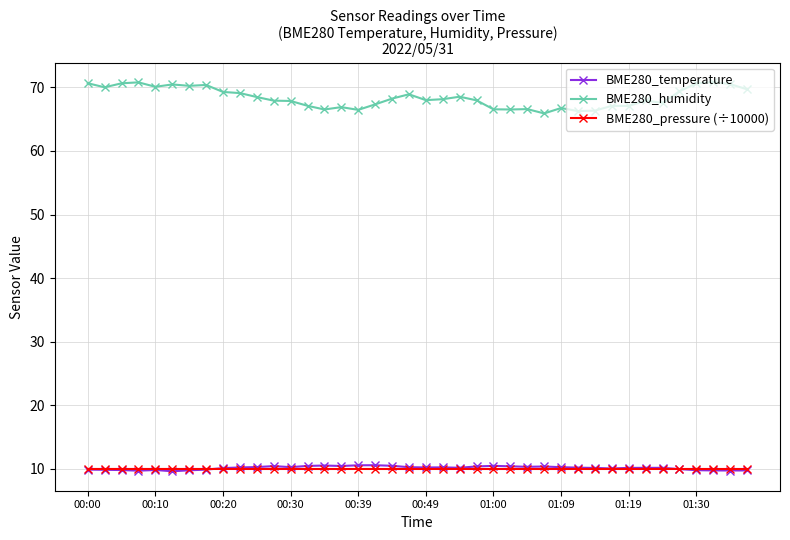

Which series has the widest spread of values?

BME280_humidity